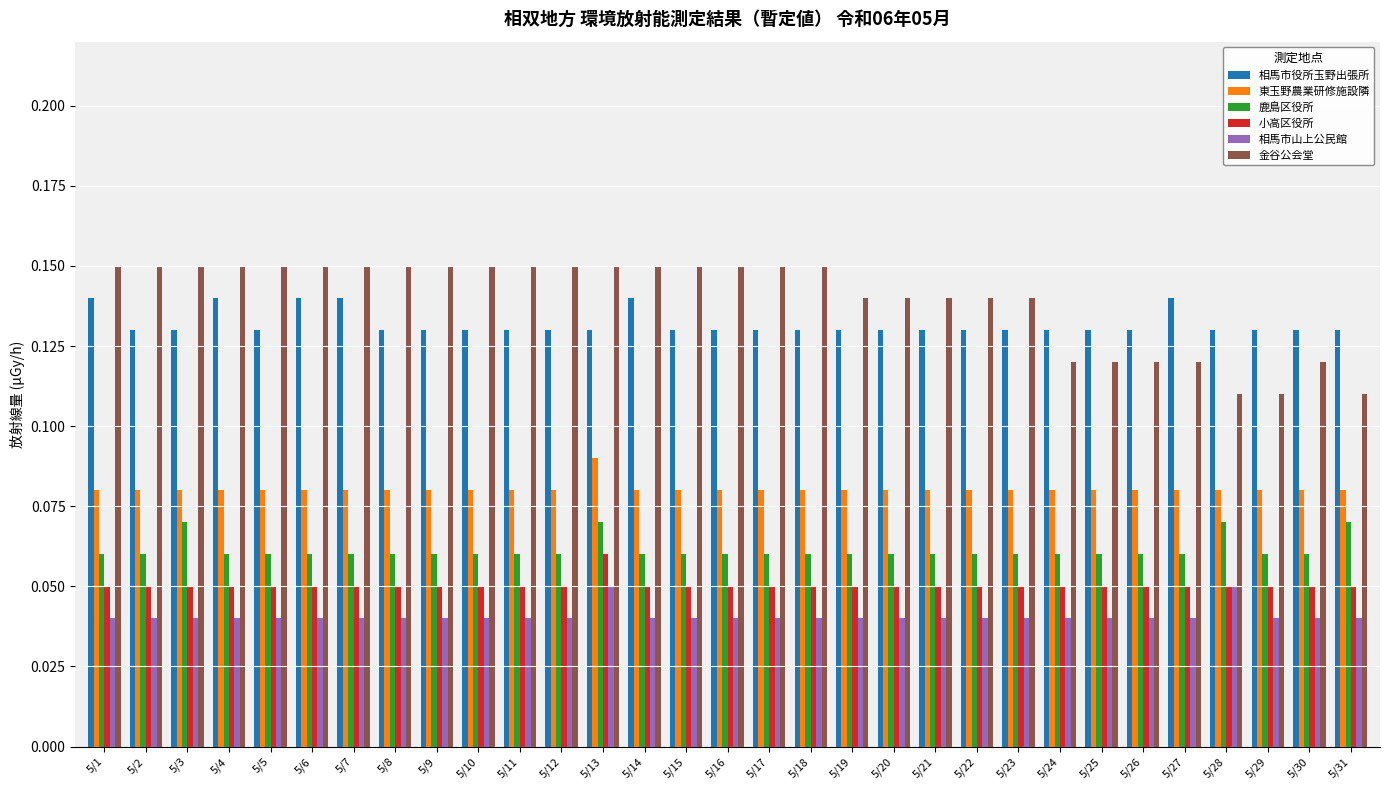

At how many categories does at least one series exceed 0?

31